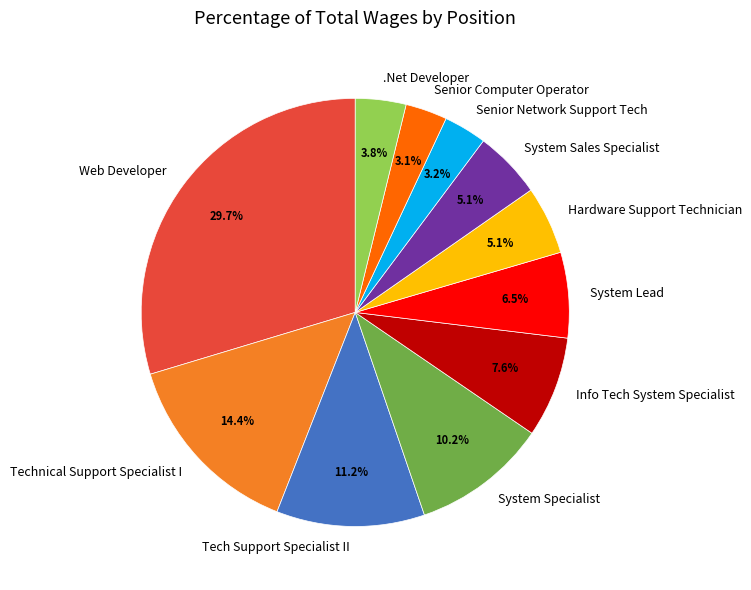

Does any single category account for the majority?

No